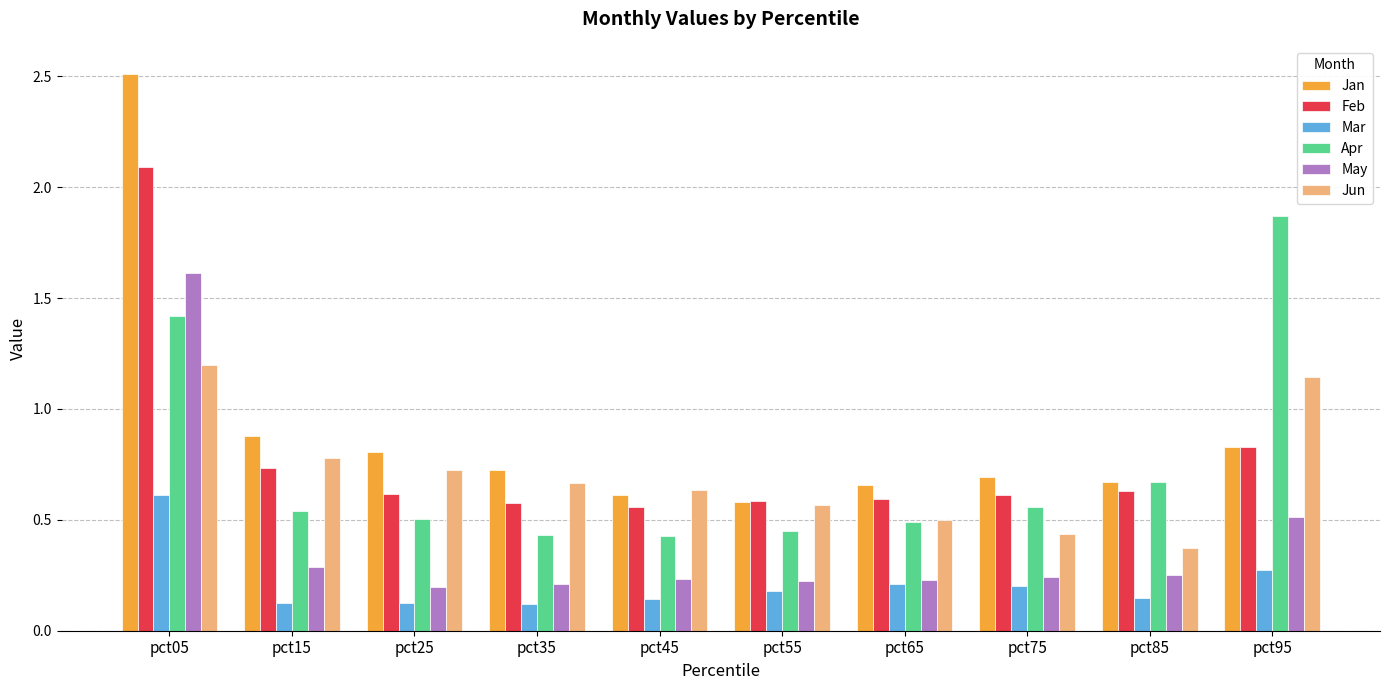

True or false: May has a value of 1.6 at pct05.

True